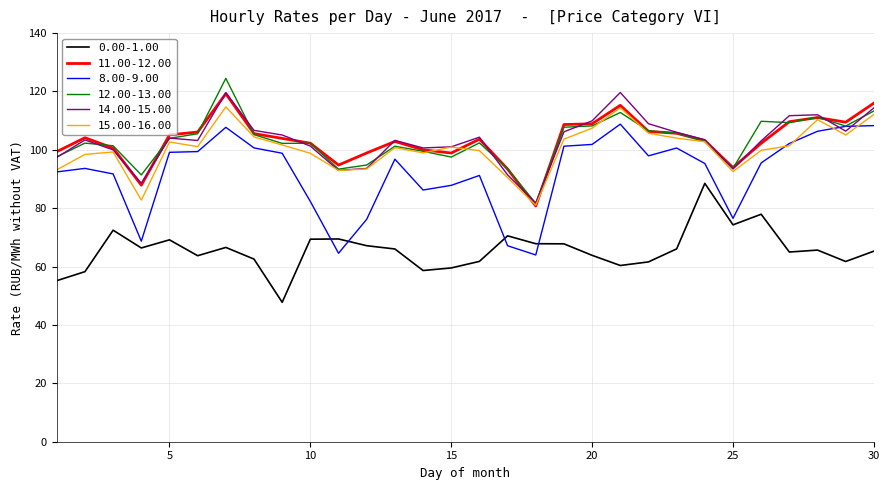

True or false: 14.00-15.00 and 0.00-1.00 intersect in this chart.

False